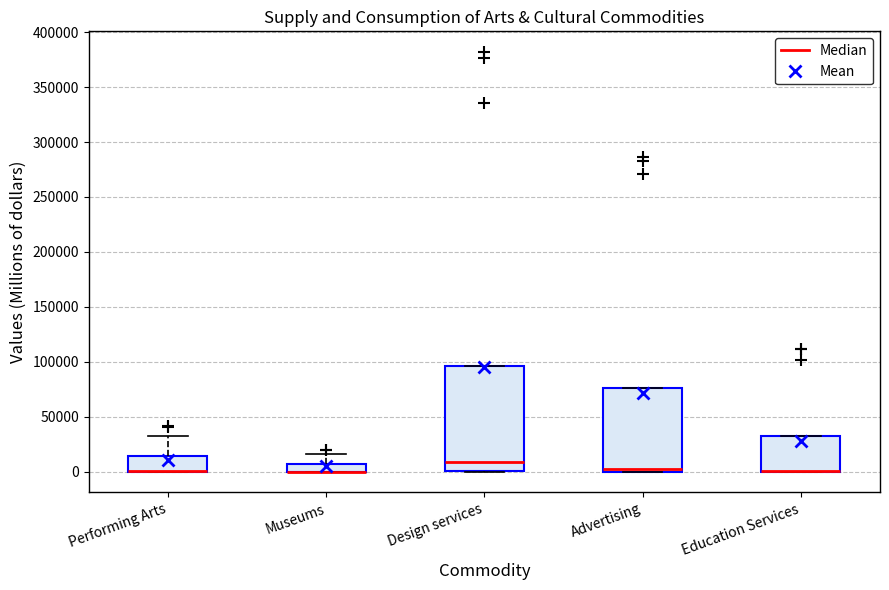

Comparing the boxes themselves (not the whiskers), which one is the tallest?

Design services